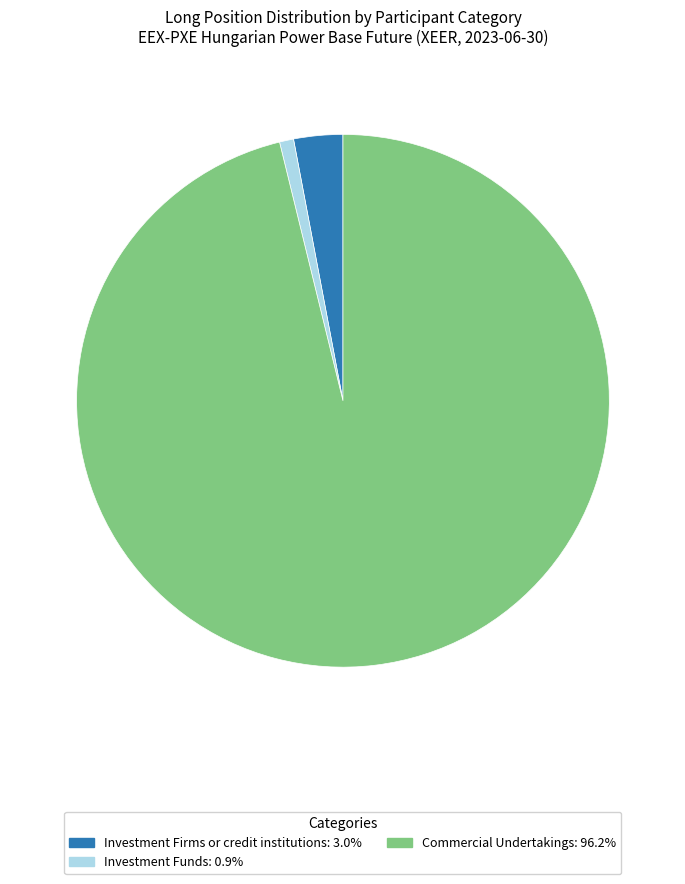

Is there a majority slice in this chart?

Yes